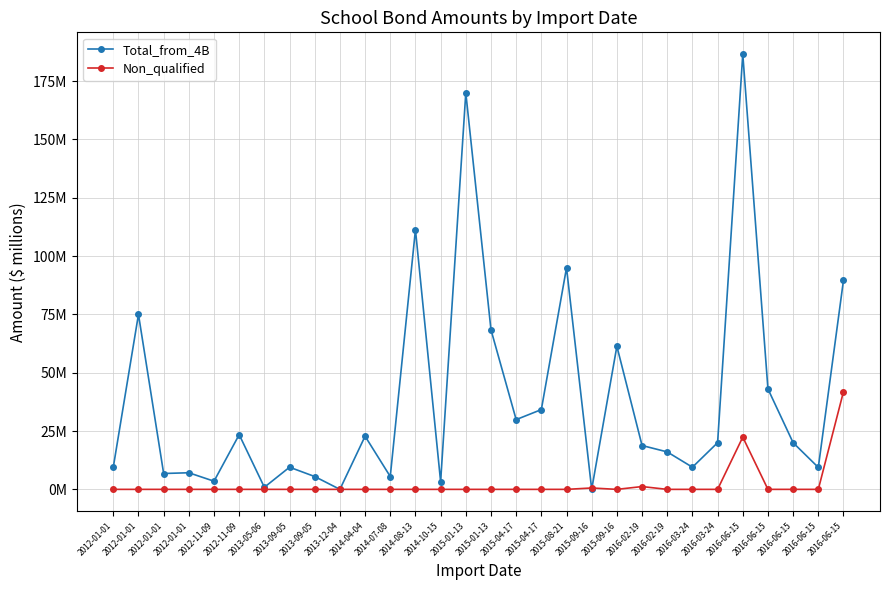

Which has a higher value, 2012-11-09 or 2013-12-04?

2012-11-09